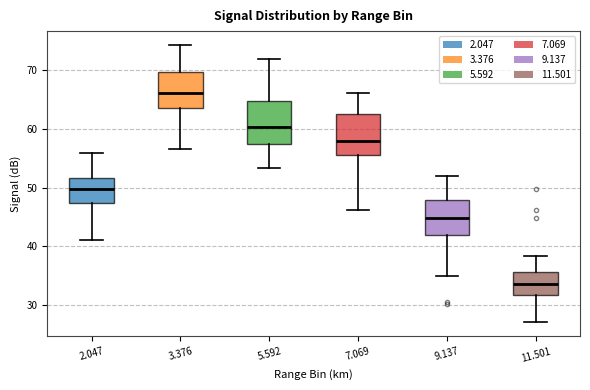

Reading left to right, transcribe this box plot: for each box, give where its median line is, the range the box spans, and where its two whiskers end, as read against the y-axis. The values are not printed on the chart, so give them approximately, as read against the axis.

2.047: median 50, box 47 to 52, whiskers 41 to 56
3.376: median 66, box 64 to 70, whiskers 57 to 74
5.592: median 60, box 57 to 65, whiskers 53 to 72
7.069: median 58, box 56 to 63, whiskers 46 to 66
9.137: median 45, box 42 to 48, whiskers 35 to 52
11.501: median 34, box 32 to 36, whiskers 27 to 38